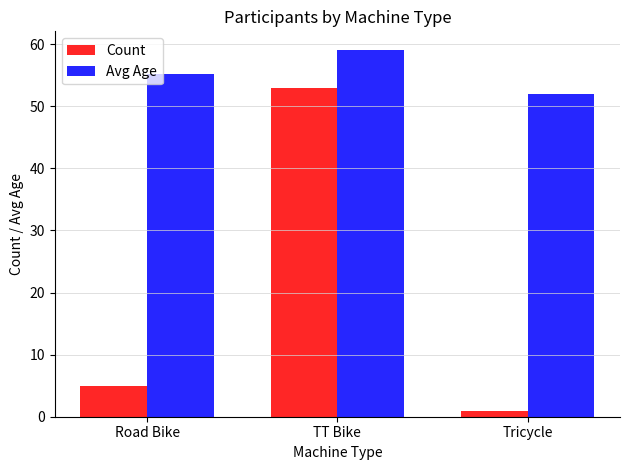

The value of Avg Age at TT Bike is 59.1. True or false?

True